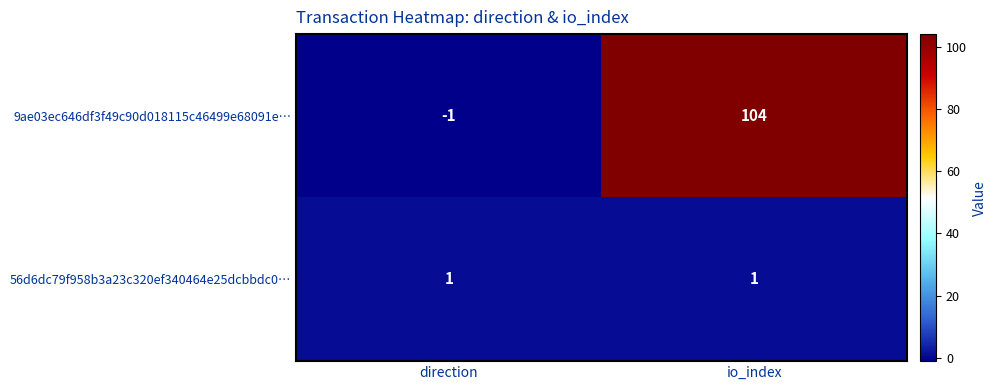

How many series are shown in this chart?

2